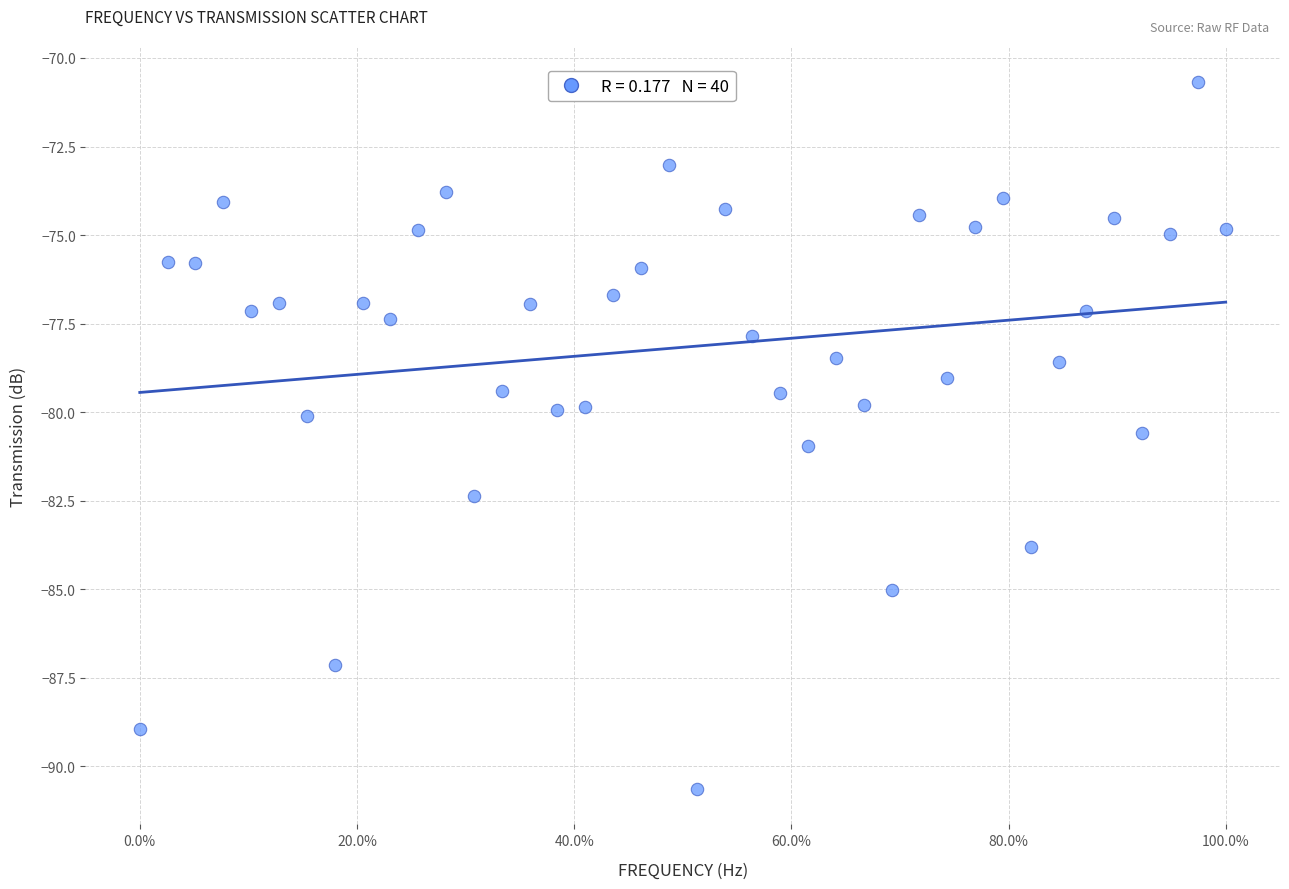

What is the range of X values (max minus min)?

100.0